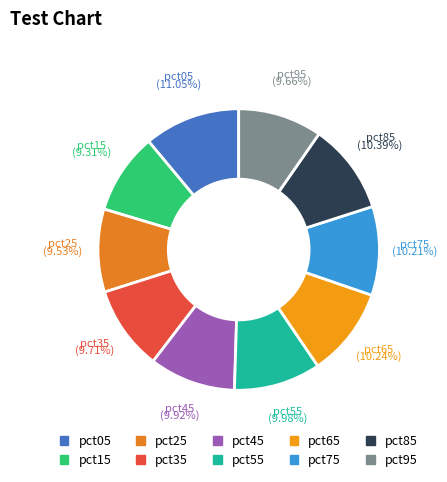

Is there a majority slice in this chart?

No